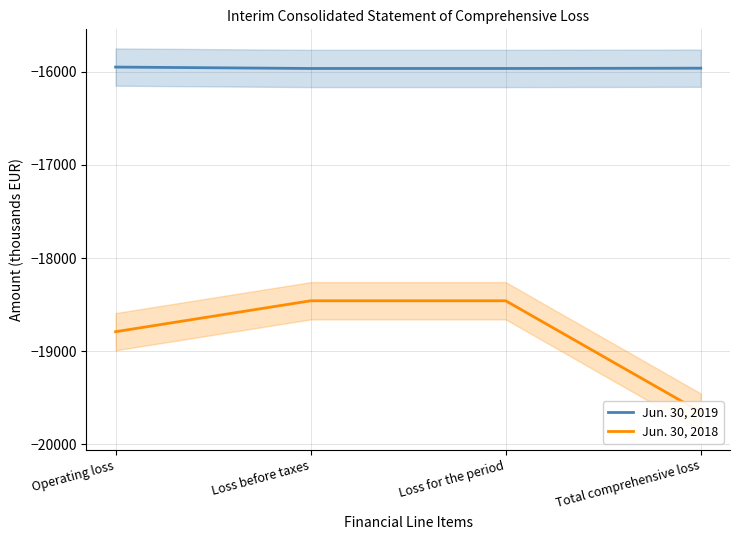

At which category is the sum across all series the highest?

Loss before taxes